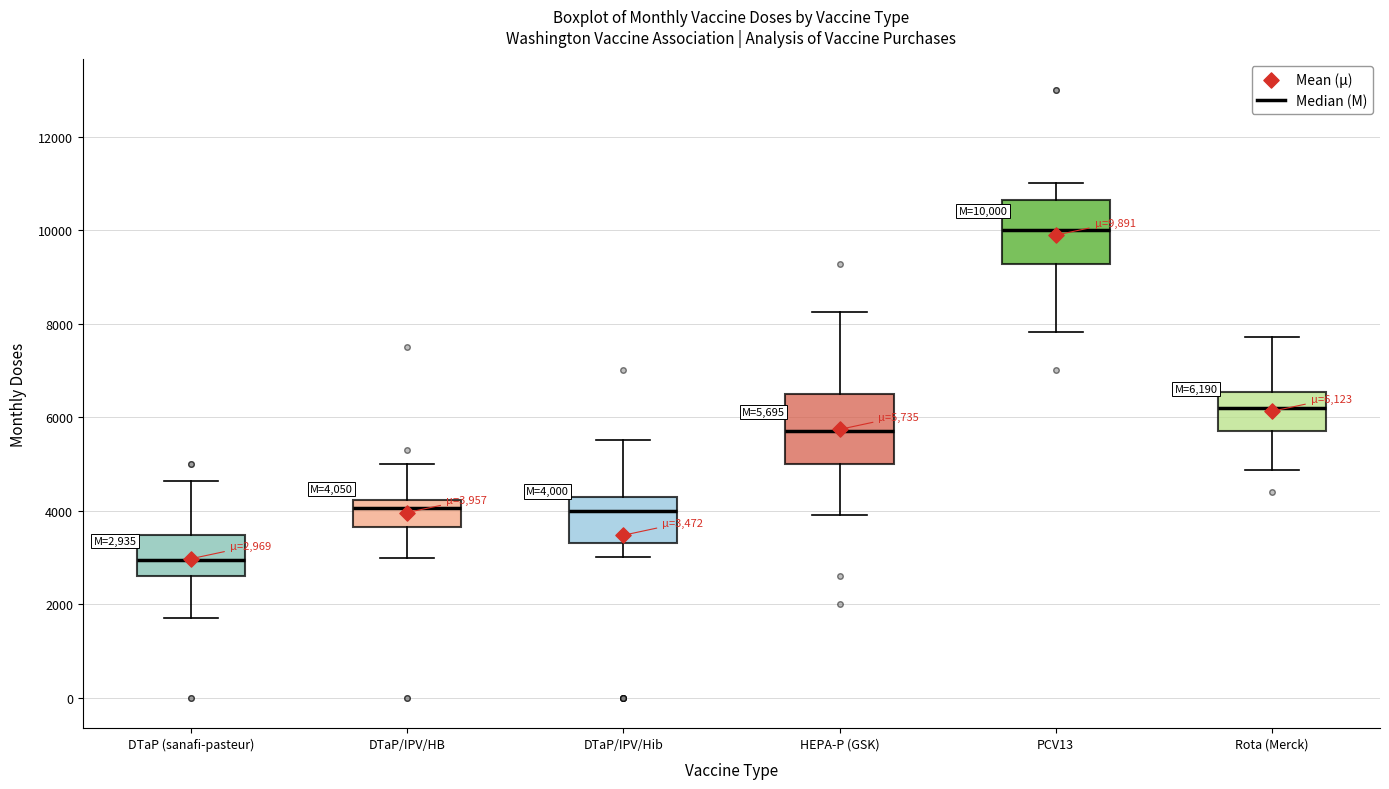

Which box has the highest median line?

PCV13